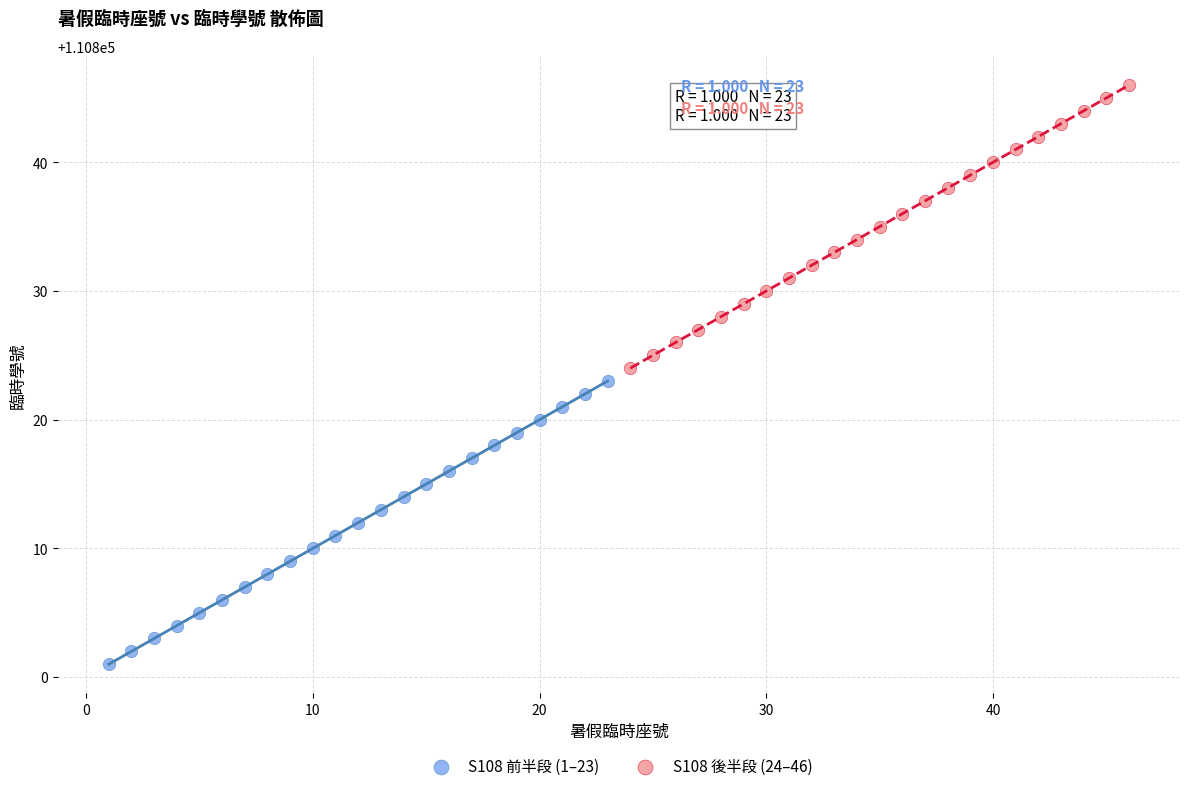

Which series contains the lowest Y value?

S108 前半段 (1–23)